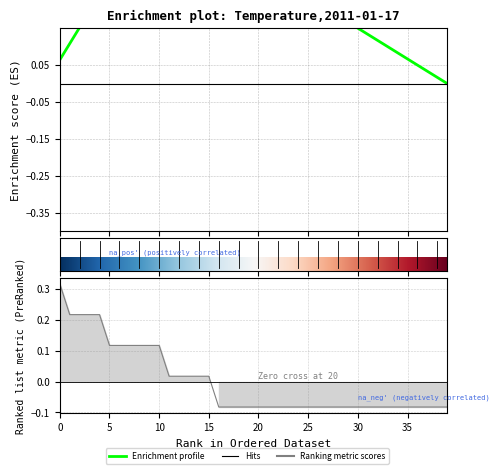

What is the value of the 4th point from the left?

0.2